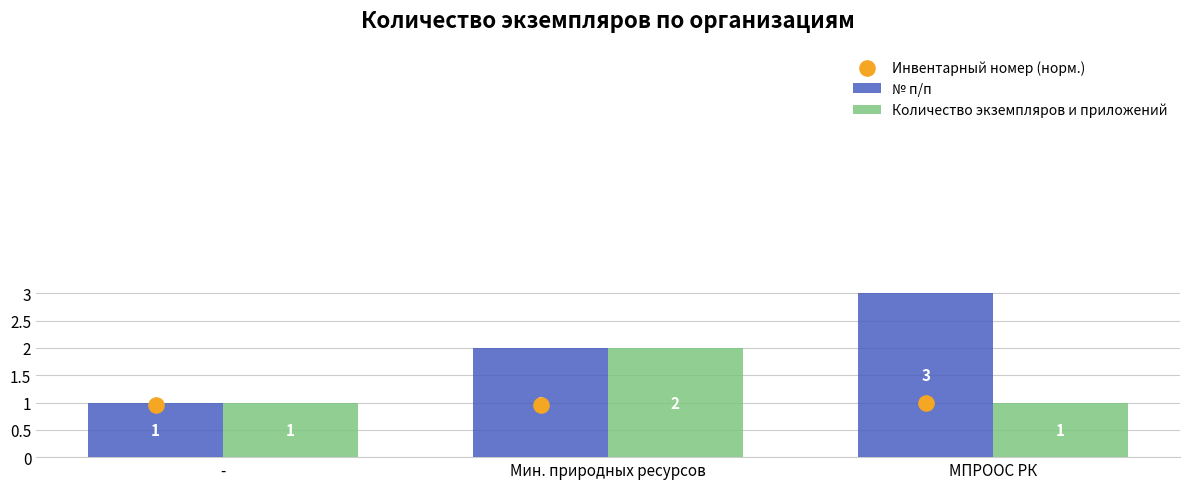

Which series reaches the minimum Y coordinate?

Инвентарный номер (норм.)